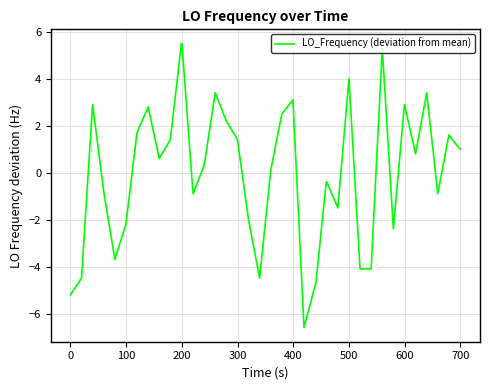

Reading left to right, what are all the values shown in this chart?

-5.2	-4.5	2.9	-0.8	-3.7	-2.2	1.7	2.8	0.6	1.4	5.5	5.5	-0.9	0.3	3.4	2.2	1.4	-2.0	-4.5	0.1	2.5	3.1	-6.6	-4.8	-4.8	-0.4	-0.4	-1.5	4.0	-4.1	-4.1	5.3	-2.4	2.9	0.8	3.4	-0.9	1.6	1.0	1.0